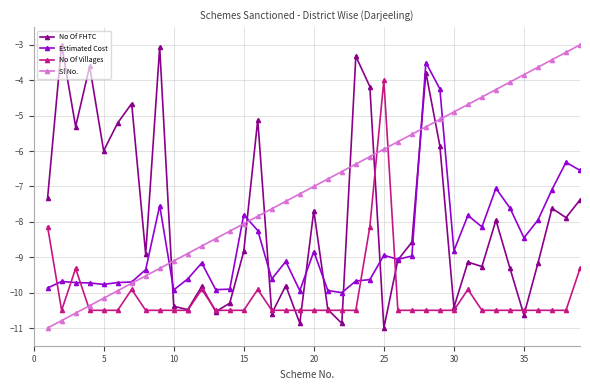

Is this an area chart (filled region under the line)?

No